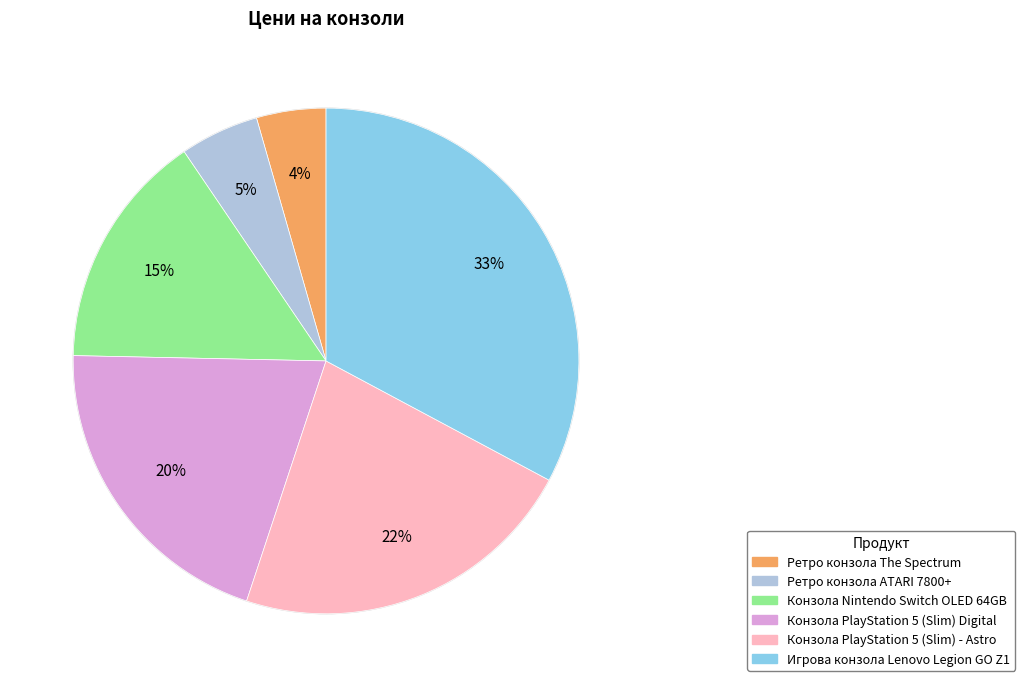

To the nearest percent, what is the difference between the Конзола PlayStation 5 (Slim) Digital and Игрова конзола Lenovo Legion GO Z1 slice percentages?

13%